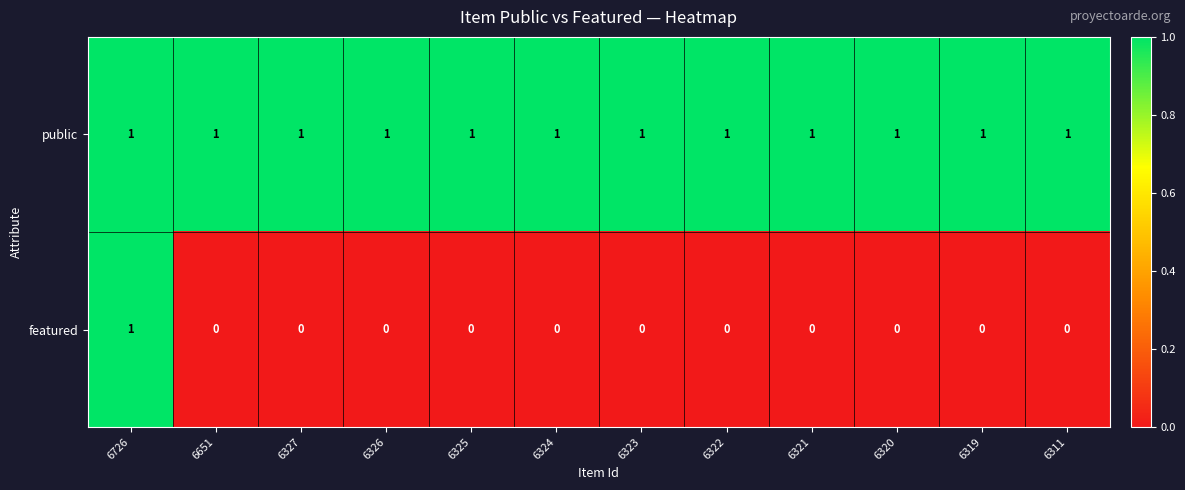

Which series has the largest total across all categories?

public